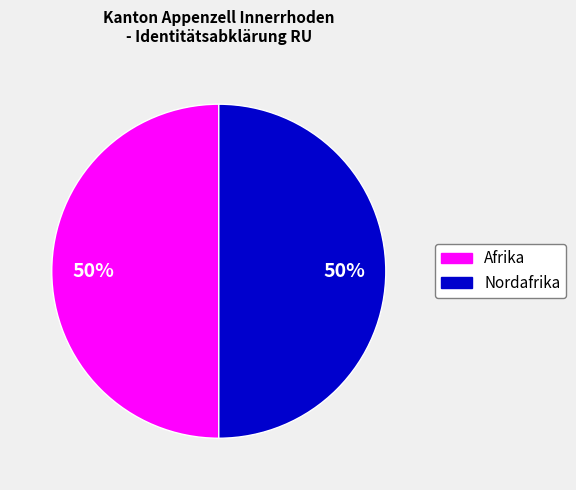

To the nearest percent, what is the average slice percentage?

50%